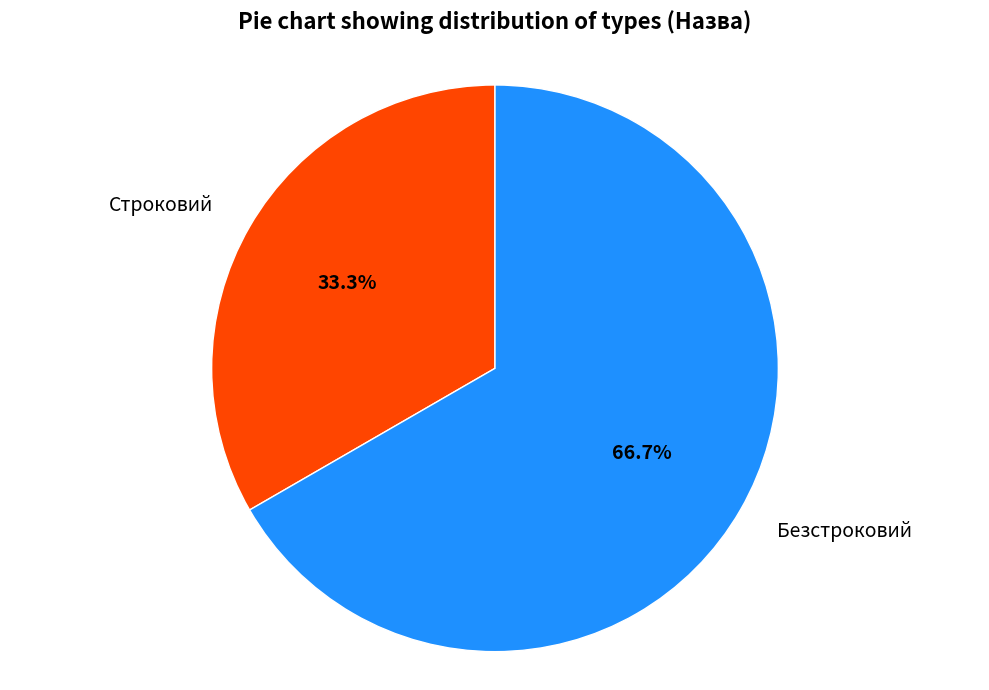

Is it true that Безстроковий is 67% of the pie?

True